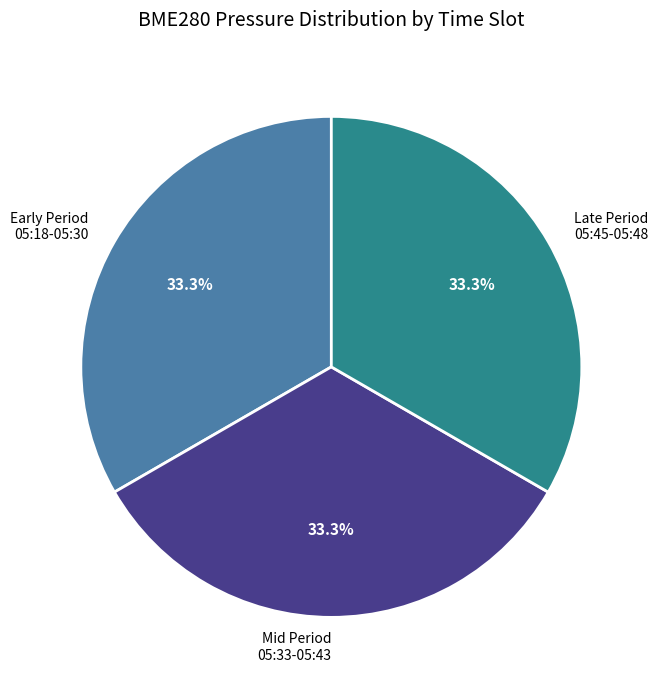

Does any single category account for the majority?

No